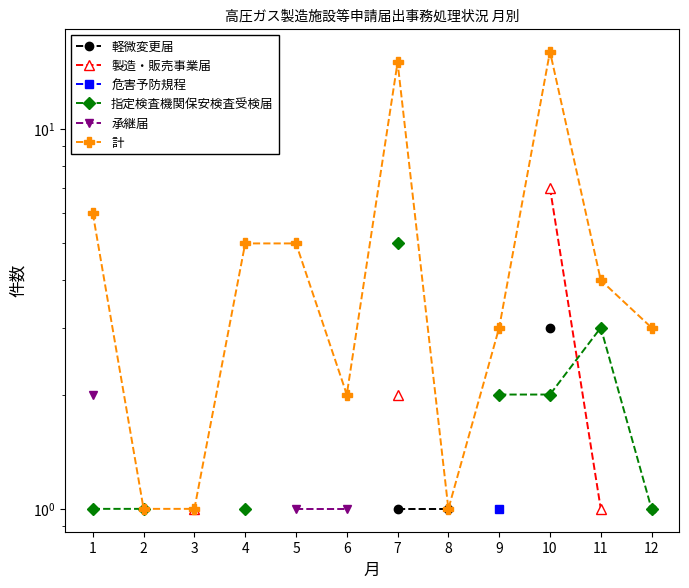

True or false: 軽微変更届 has more than 1 interior local peaks.

False